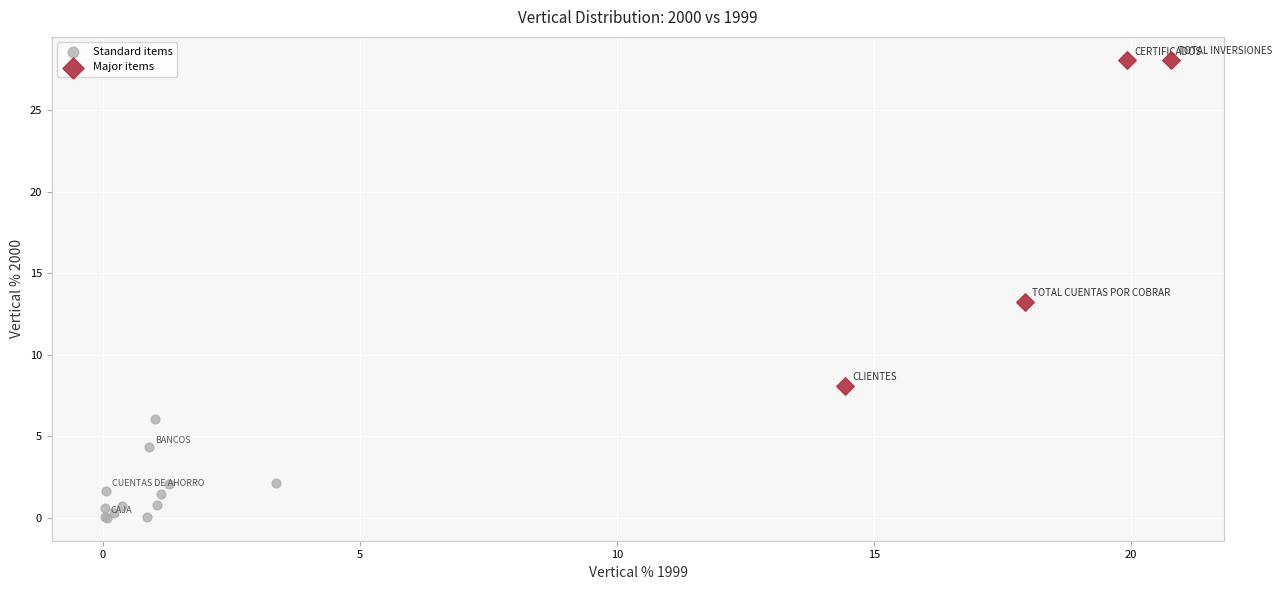

Which series has the widest spread of Y values?

Major items